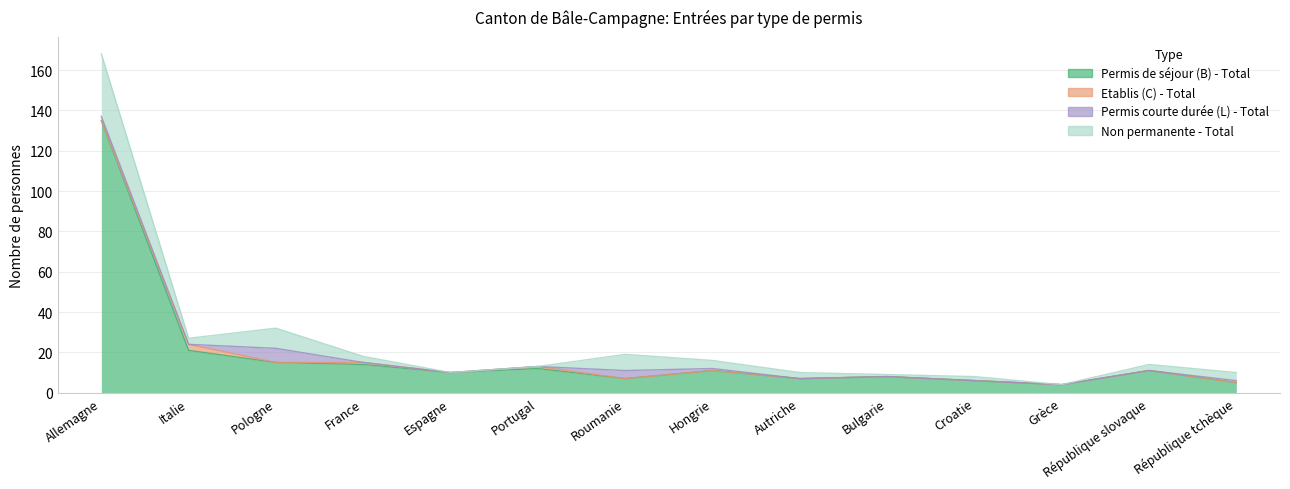

Count the number of categories in the chart.

14